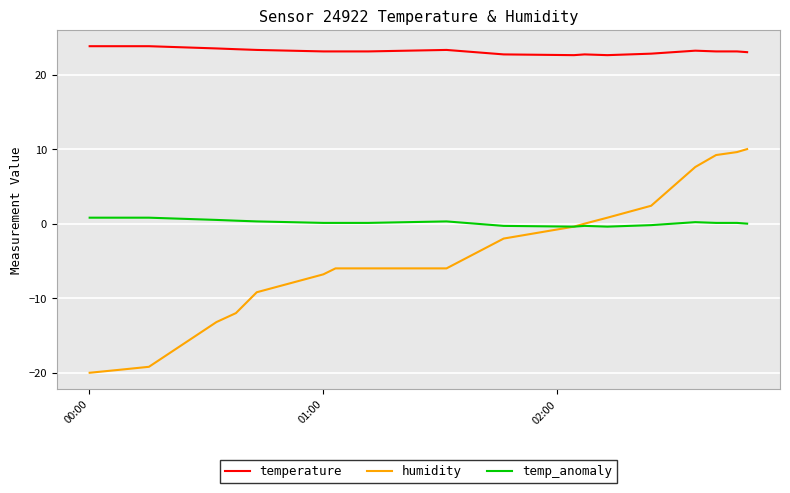

Rank the series by their maximum value, from lowest to highest.

temp_anomaly, humidity, temperature